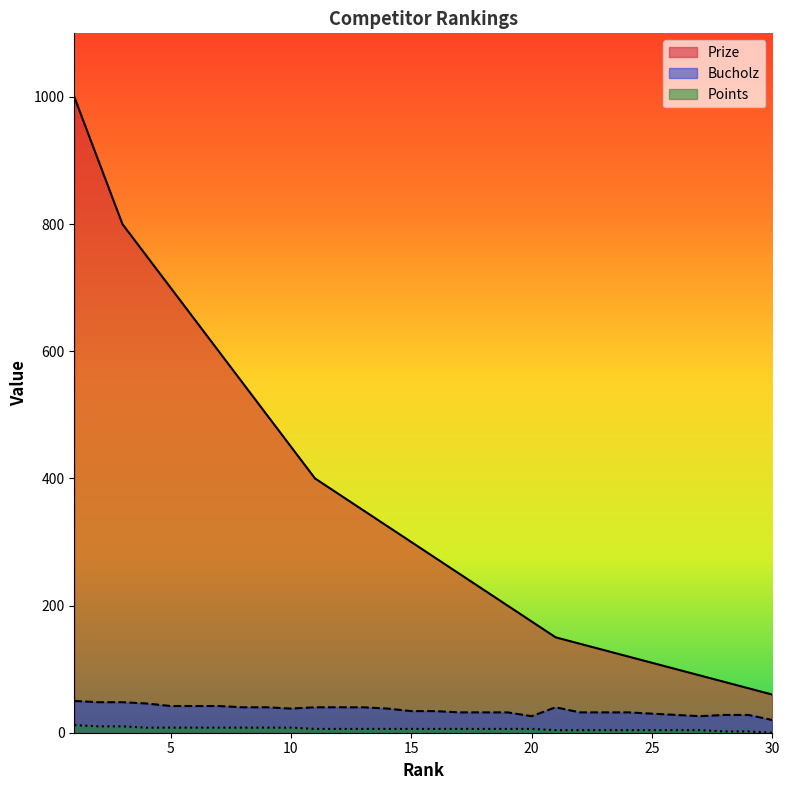

Where is Prize nearest to the value 530?

8